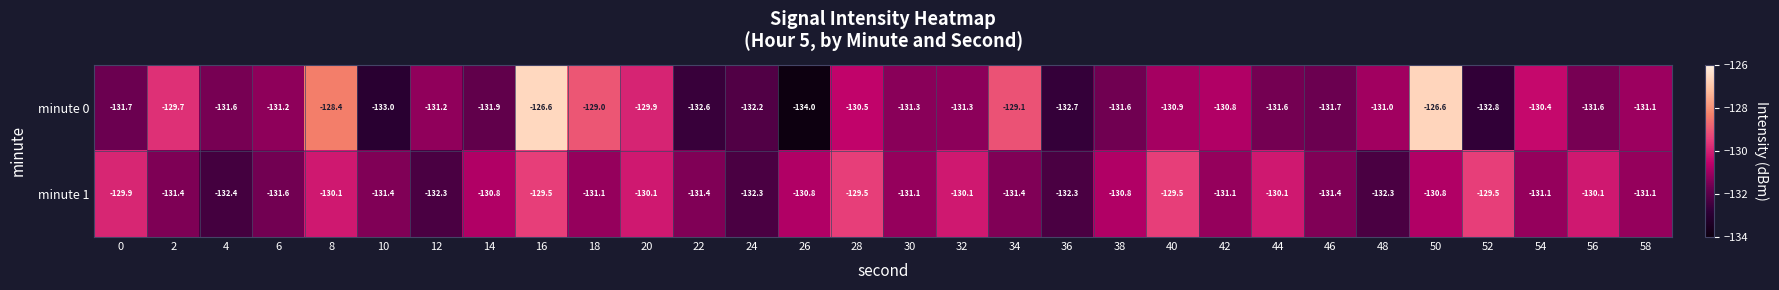

List the series in order of their overall mean, highest first.

minute 1, minute 0